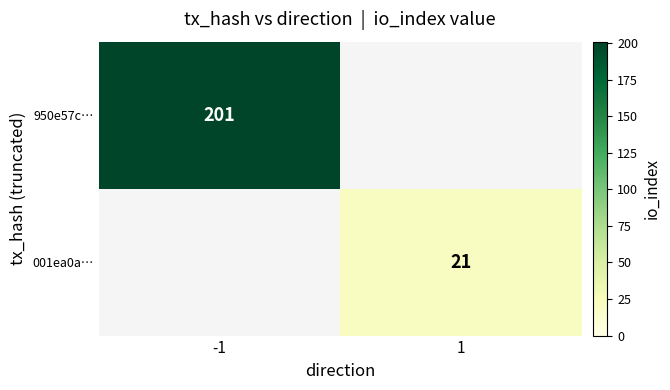

The value of 001ea0a… at 1 is 31. True or false?

False